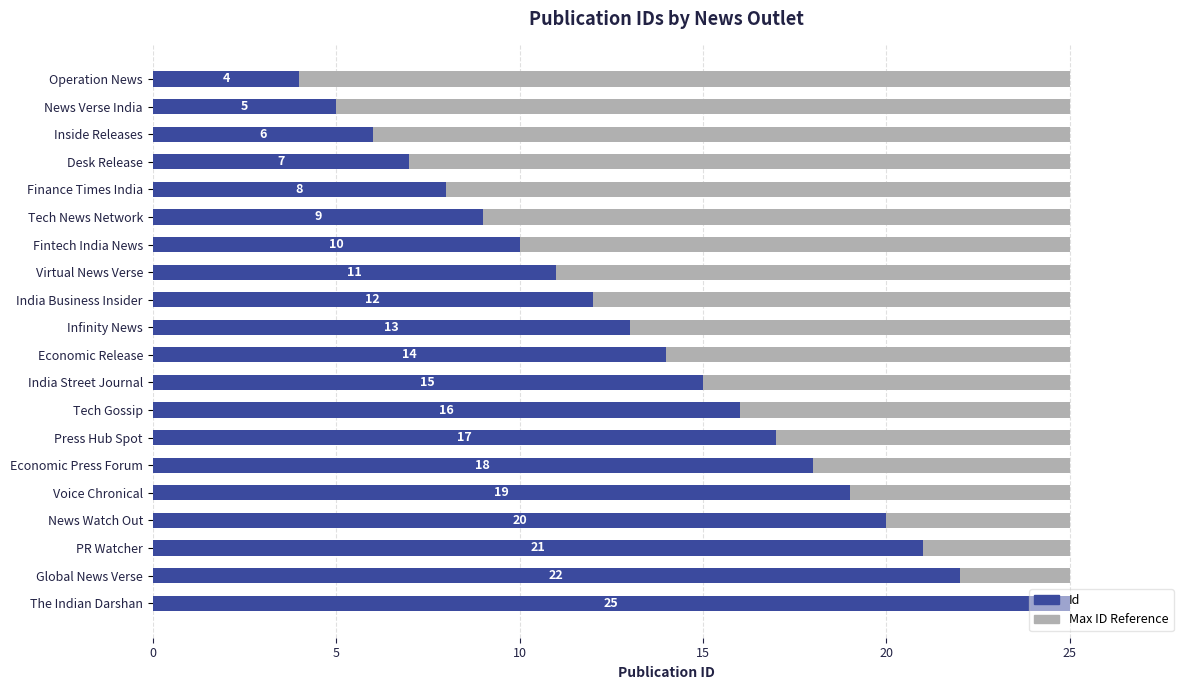

What is the lowest value of the Id series?

4.0